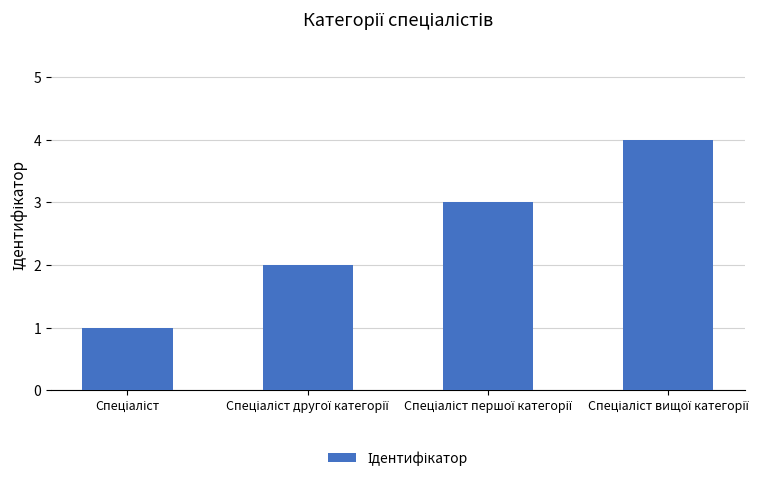

What is the sum of all values?

10